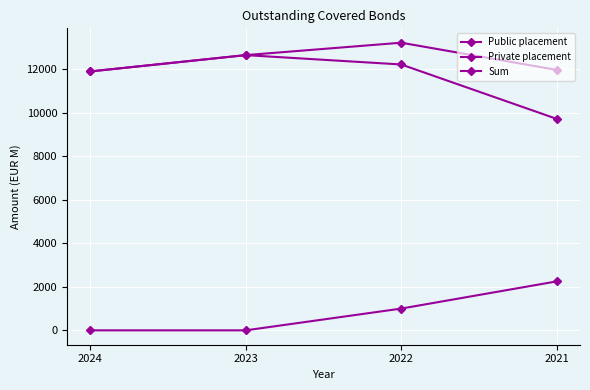

Which has a higher value, 2023 or 2022?

2022